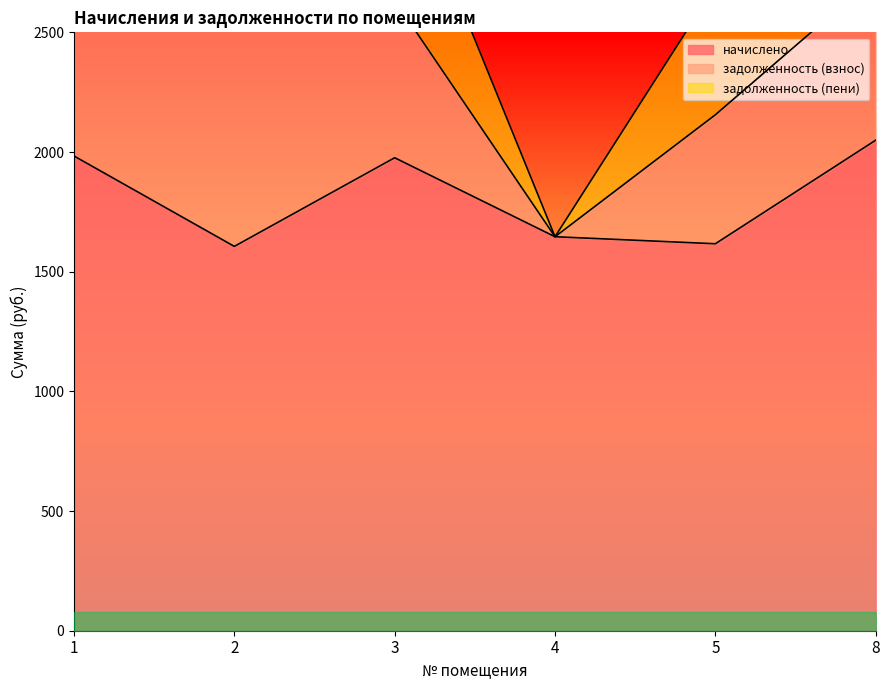

True or false: задолженность (пени) and начислено cross at least once.

False